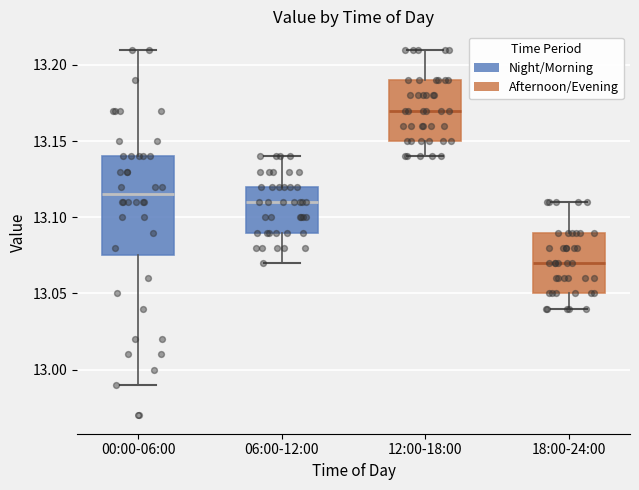

Which box has the lowest median line?

18:00-24:00